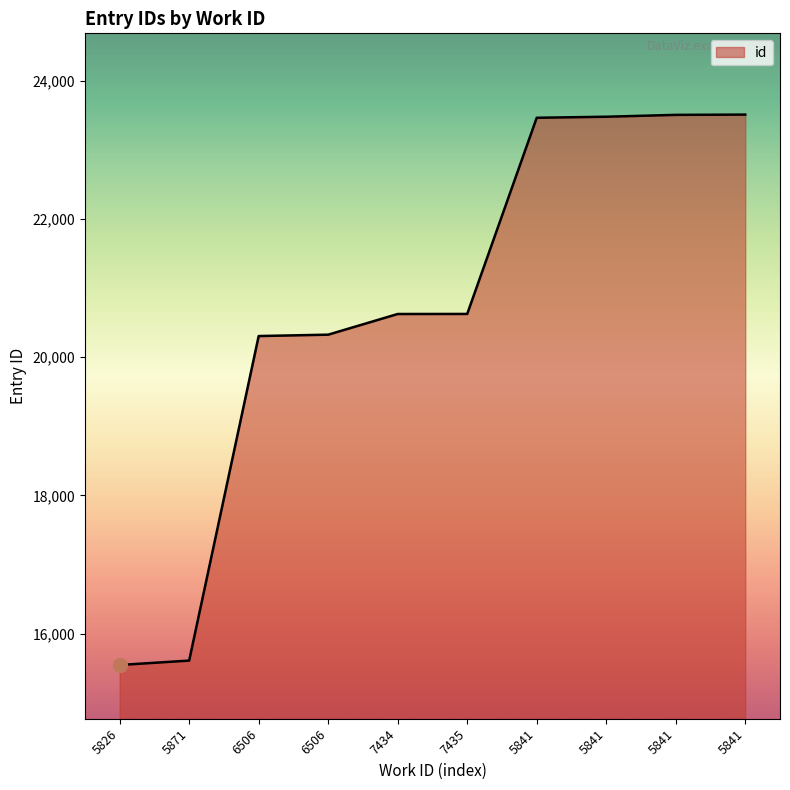

How many lines are shown in the chart?

1